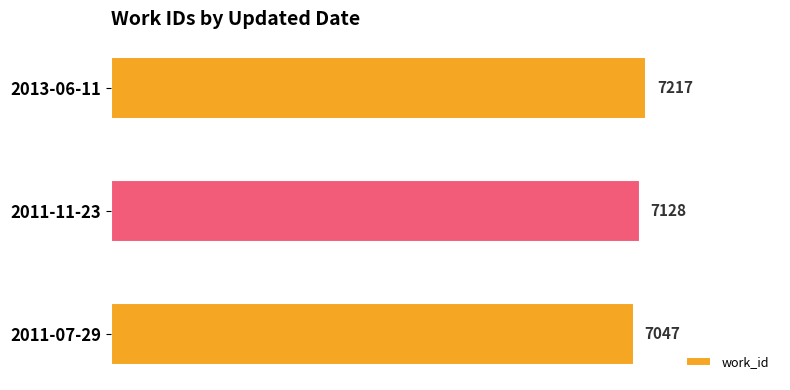

Between 2011-11-23 and 2013-06-11, which is larger?

2013-06-11